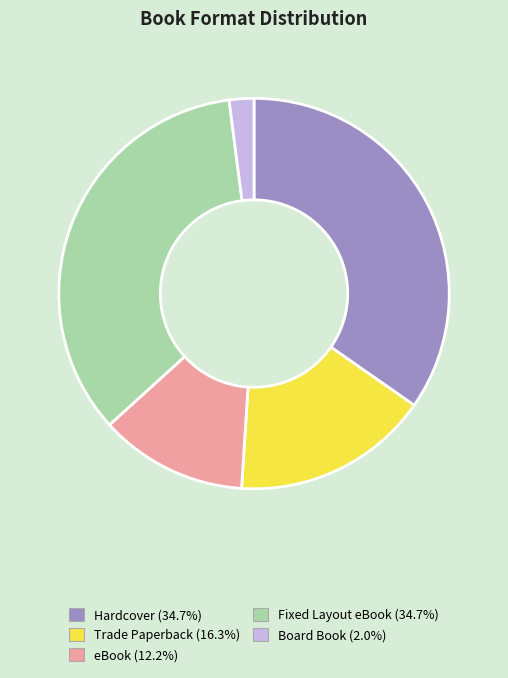

Does any single category account for the majority?

No